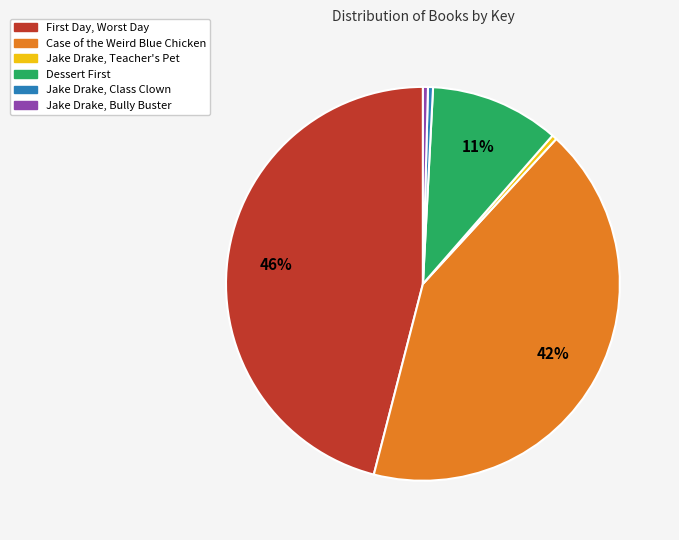

Which category has the biggest portion of the pie?

First Day, Worst Day